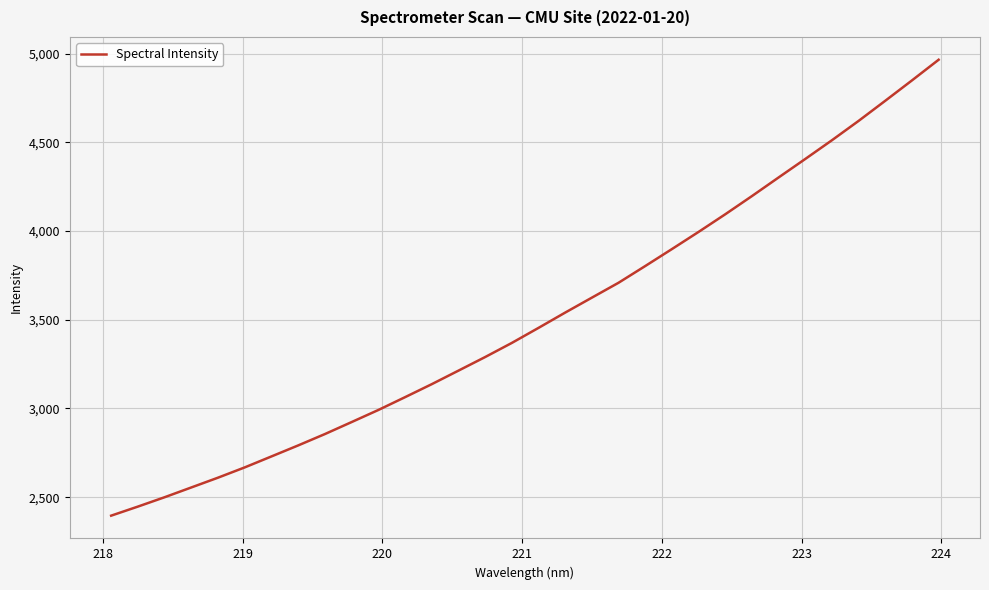

What is the minimum value shown in the chart?

2395.7